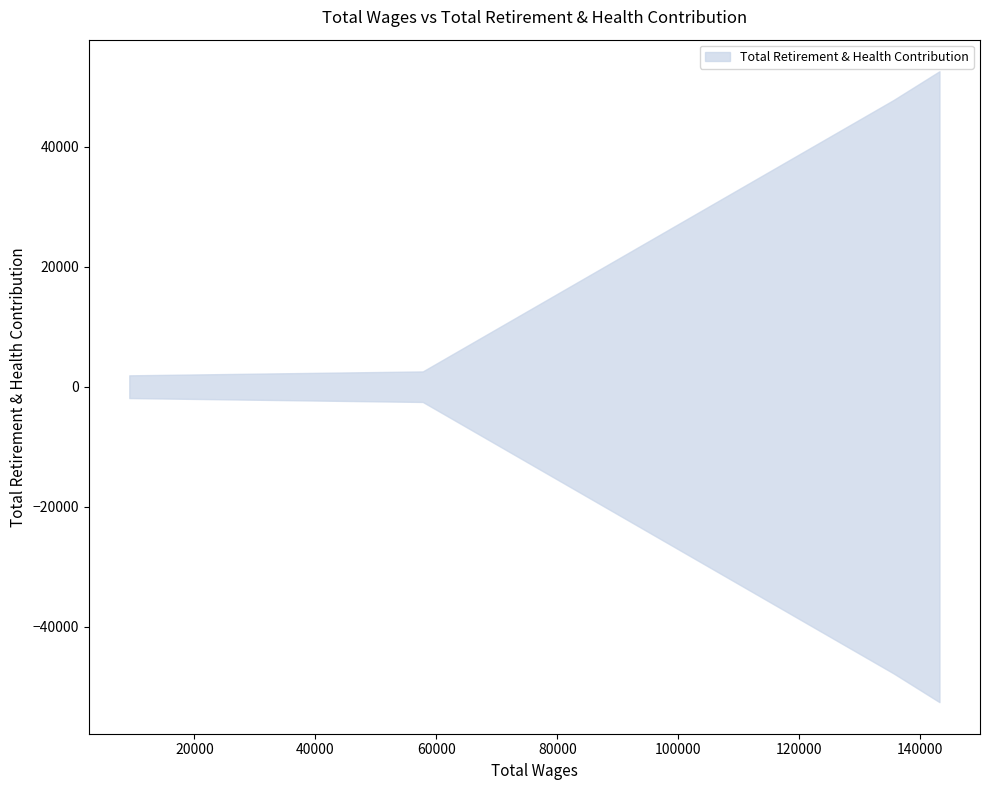

What is the change in value from 135581 to 57745?

-45216